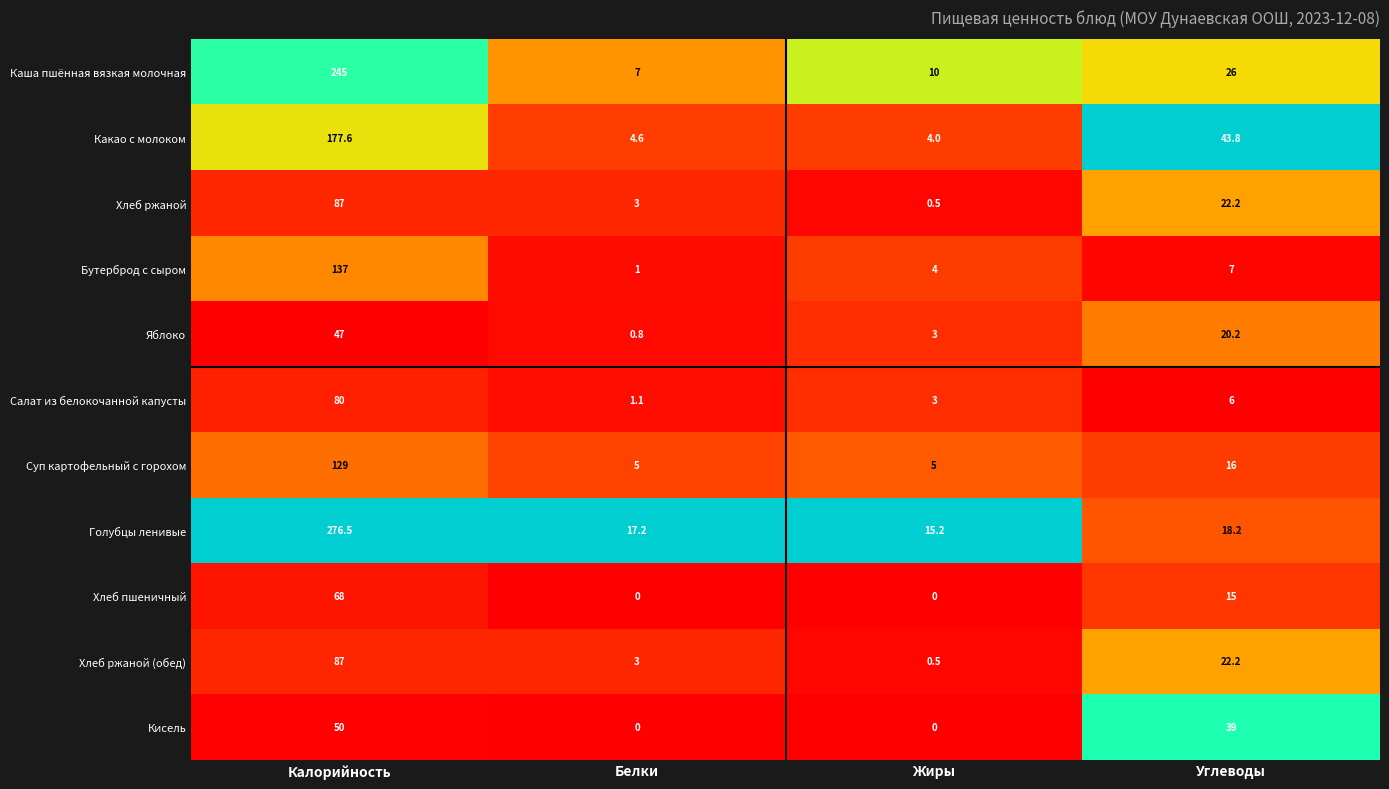

At how many categories does at least one series exceed 0?

4